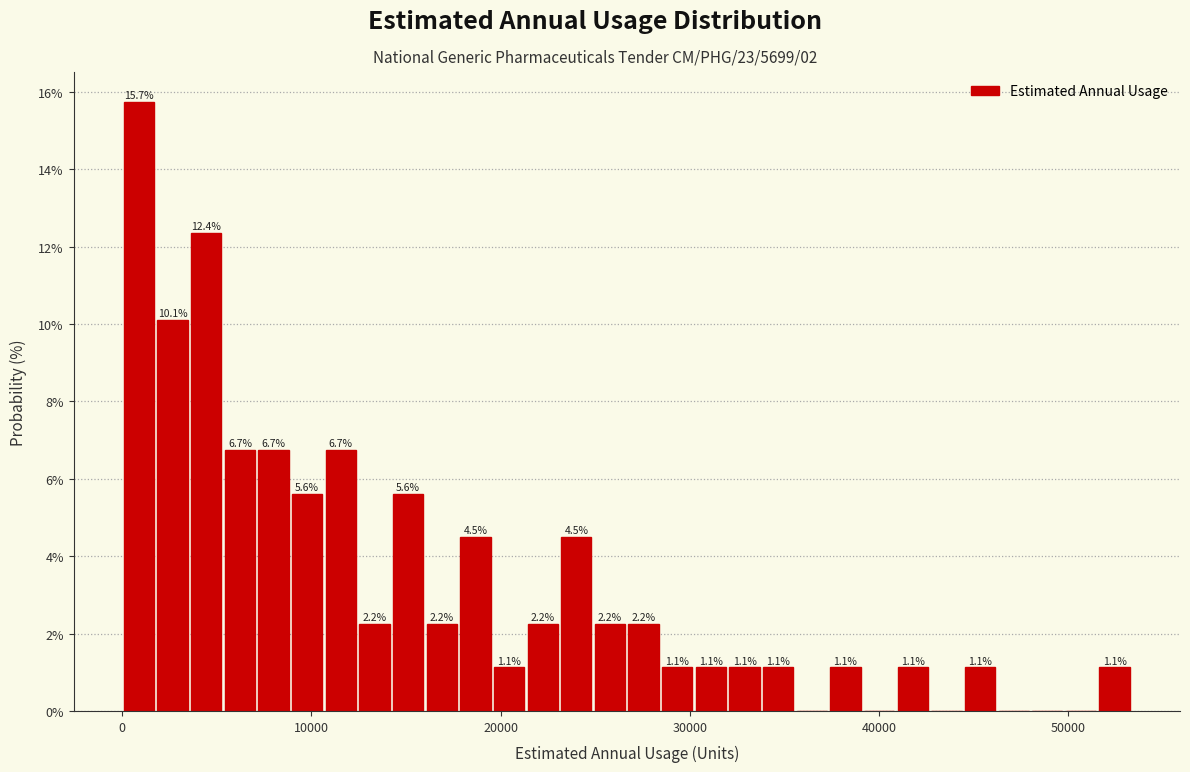

Read against the x-axis, roughly where is the centre of the tallest bar?

1000